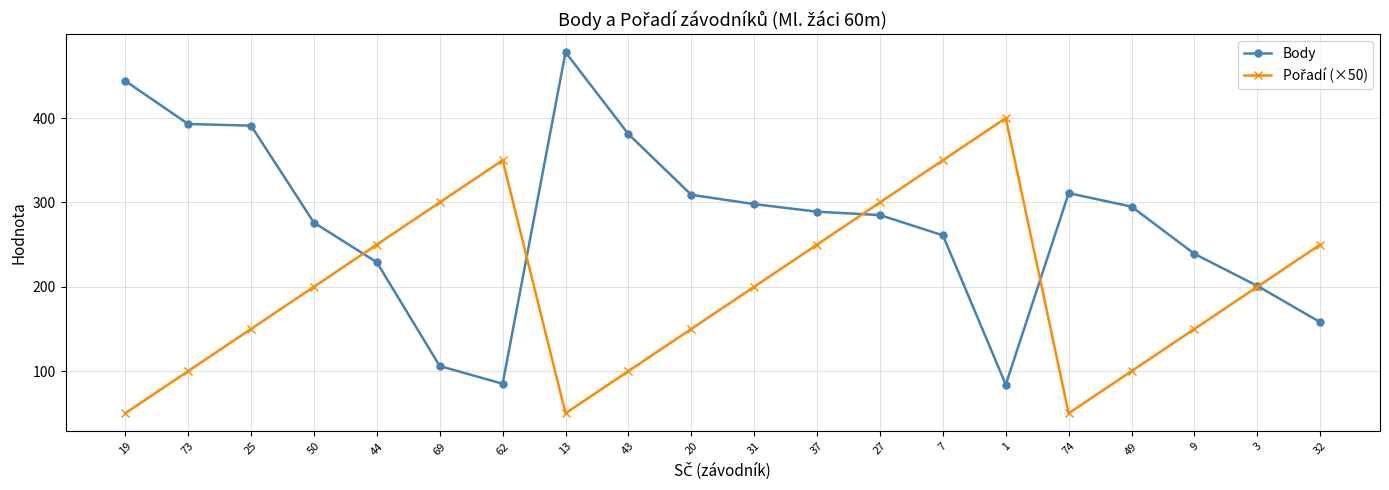

What is the value of the Body point at the 20th from the left?

158